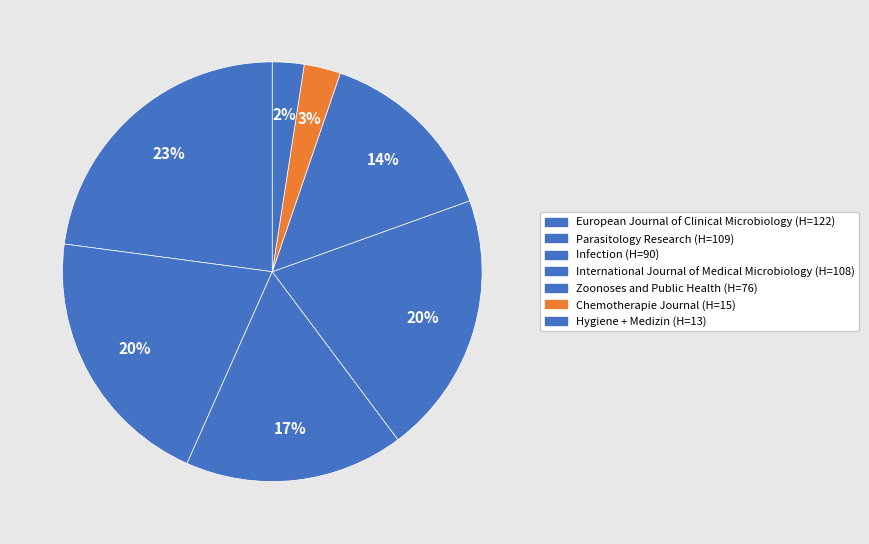

Count the number of slices in the pie.

7